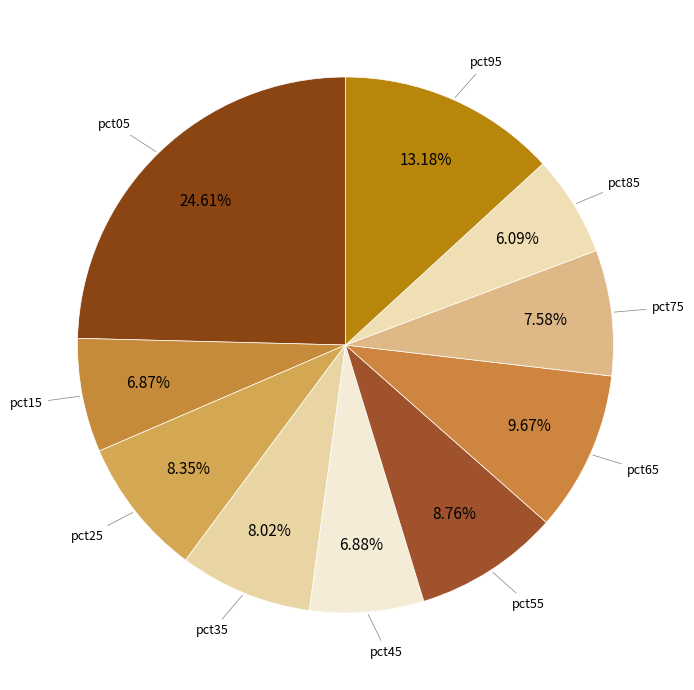

To the nearest percent, what is the average slice percentage?

10%